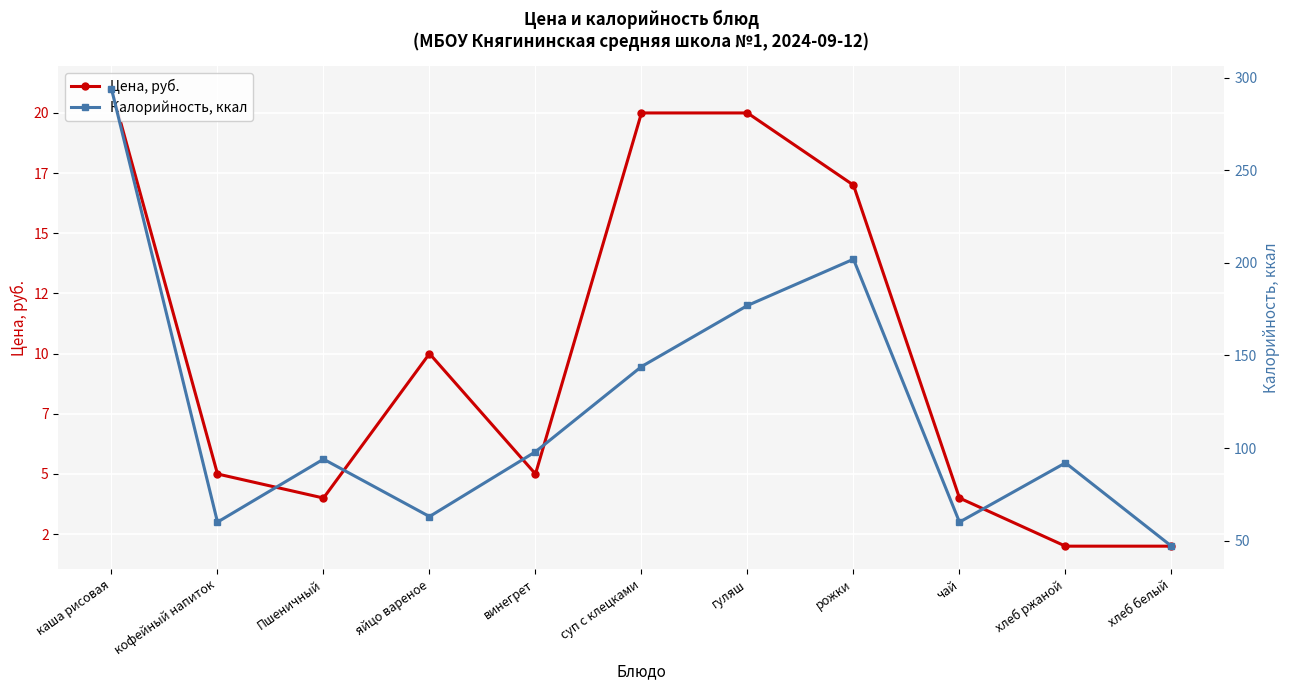

Rank the categories by Цена, руб. value from highest to lowest.

каша рисовая, суп с клецками, гуляш, рожки, яйцо вареное, кофейный напиток, винегрет, Пшеничный, чай, хлеб ржаной, хлеб белый